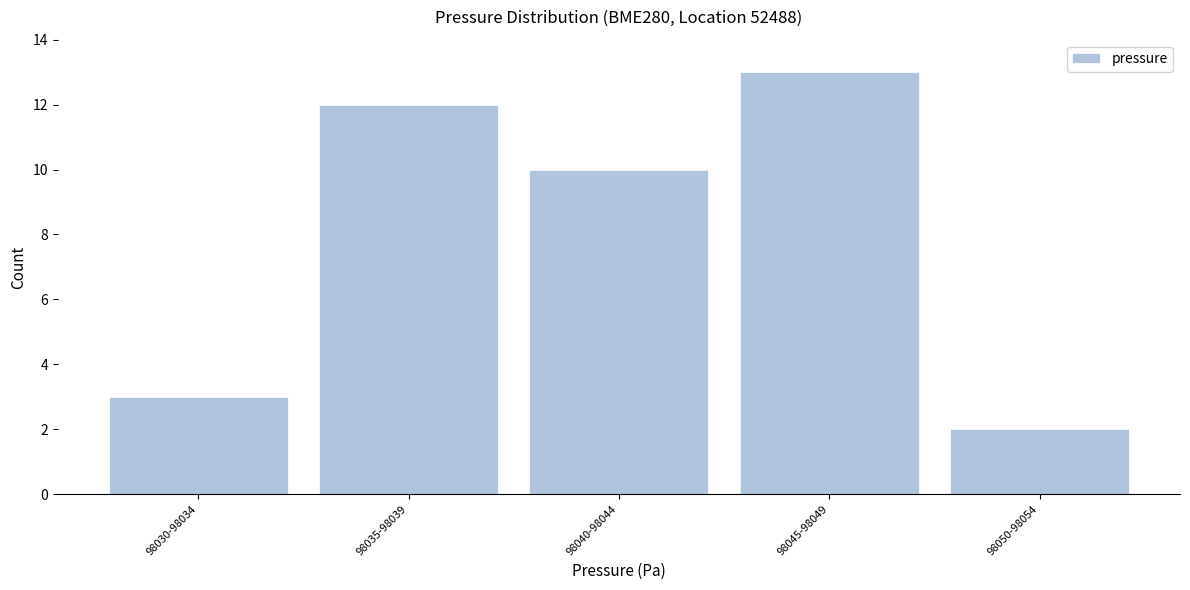

Reading left to right, list all the values displayed in this chart.

3	12	10	13	2